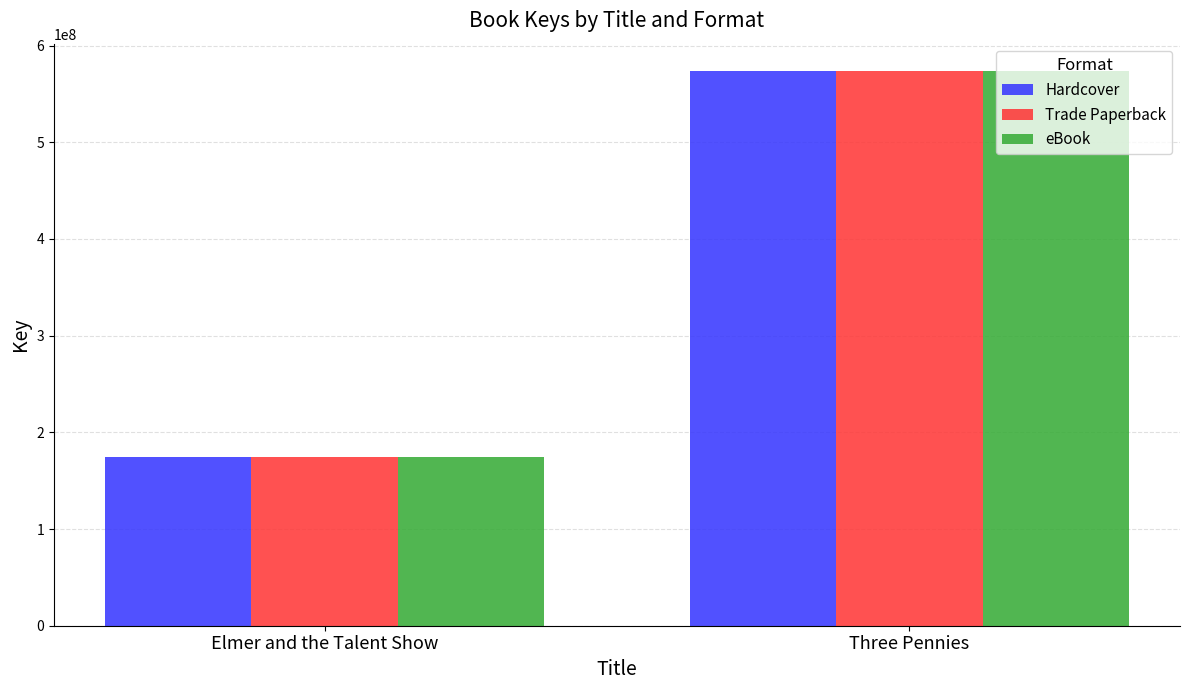

Which category has the lowest value in the Trade Paperback series?

Elmer and the Talent Show